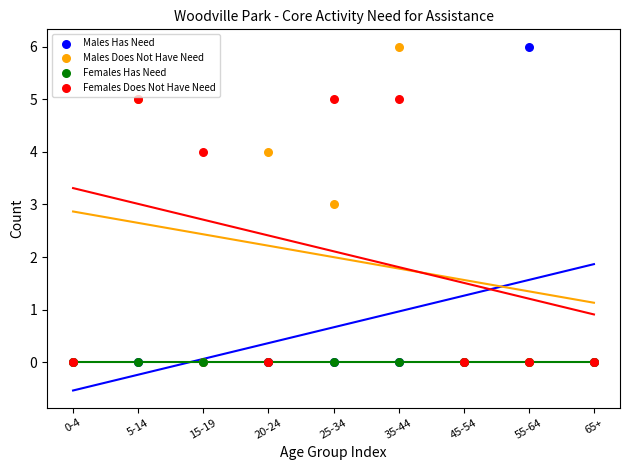

What are all the series names shown in the legend?

Males Has Need, Males Does Not Have Need, Females Has Need, Females Does Not Have Need